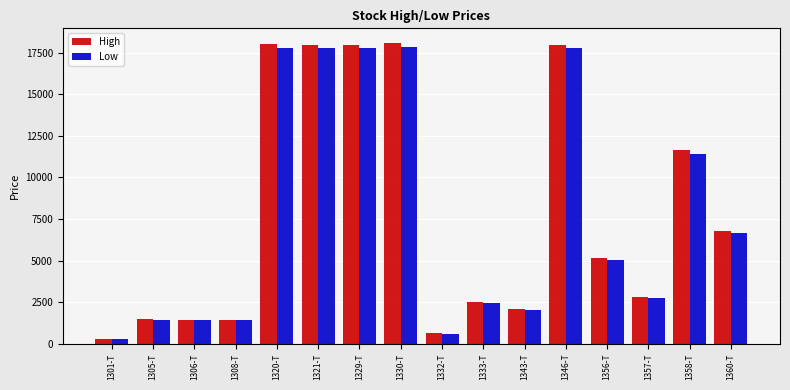

What is the maximum value for High?

18070